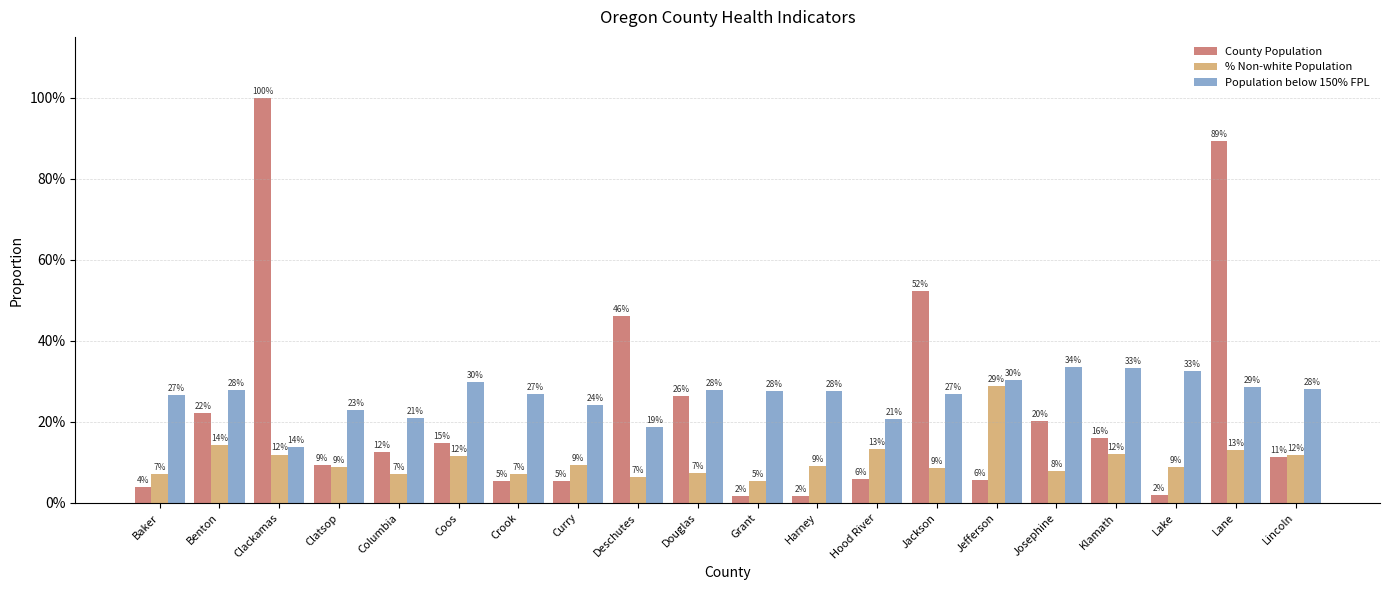

What is the difference between the second highest and second lowest values in the Population below 150% FPL series?

0.1